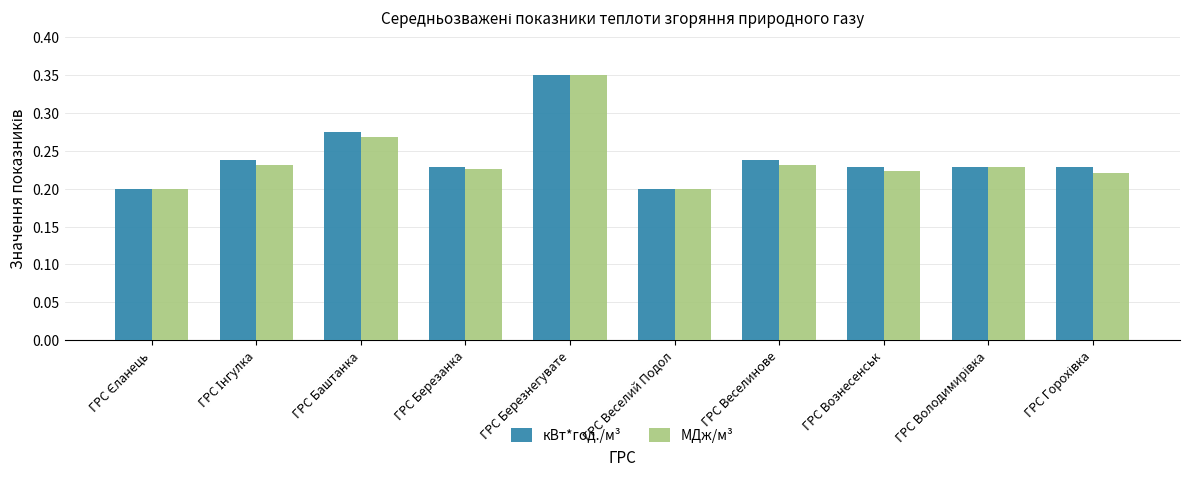

What is the sum of the кВт*год./м³ values at ГРС Веселий Подол and ГРС Березнегувате?

0.6